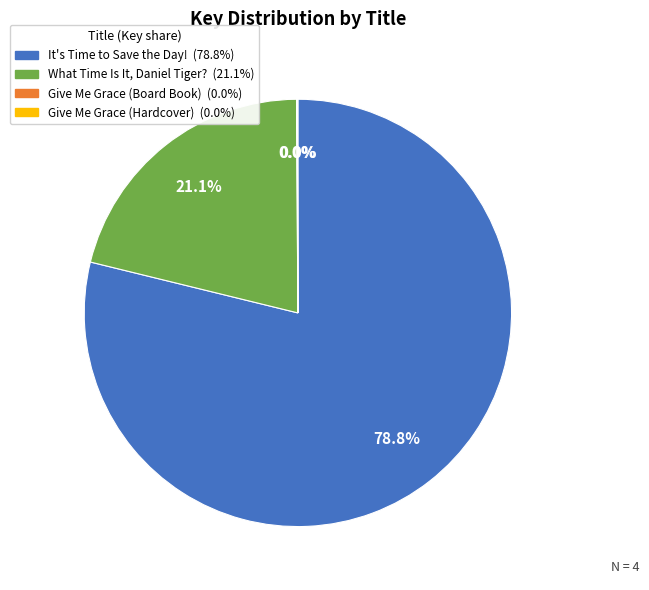

Between It's Time to Save the Day! and What Time Is It, Daniel Tiger?, which is larger?

It's Time to Save the Day!